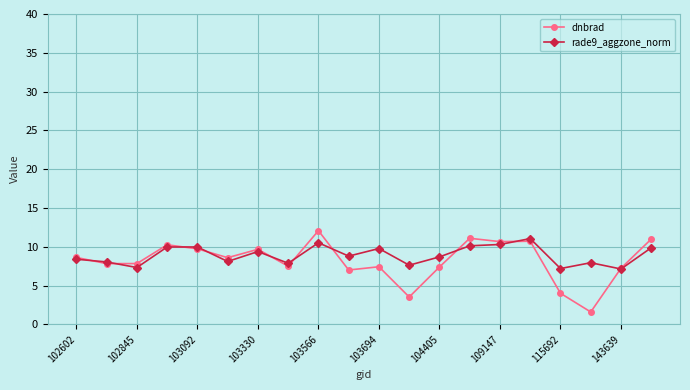

What is the greatest value displayed?

12.1